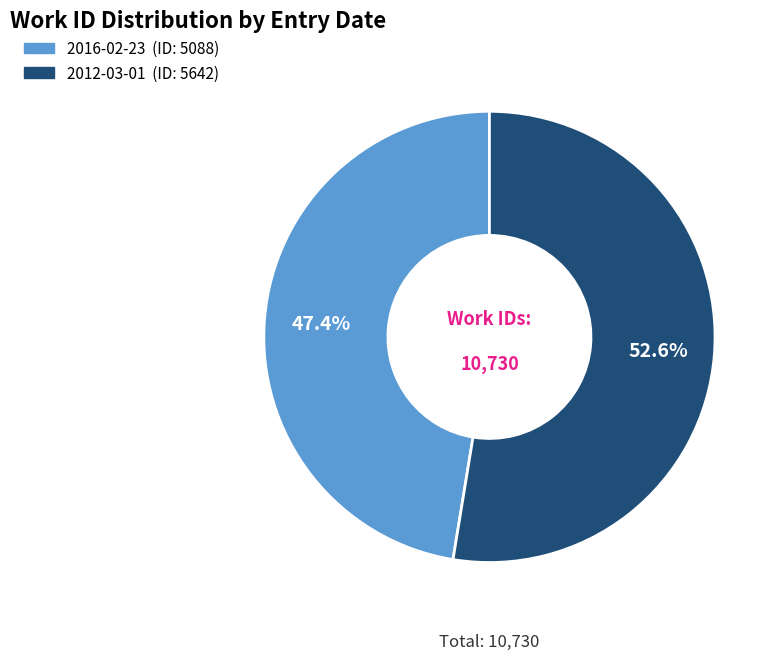

To the nearest percent, what is the difference between the largest and smallest slice percentages?

5%